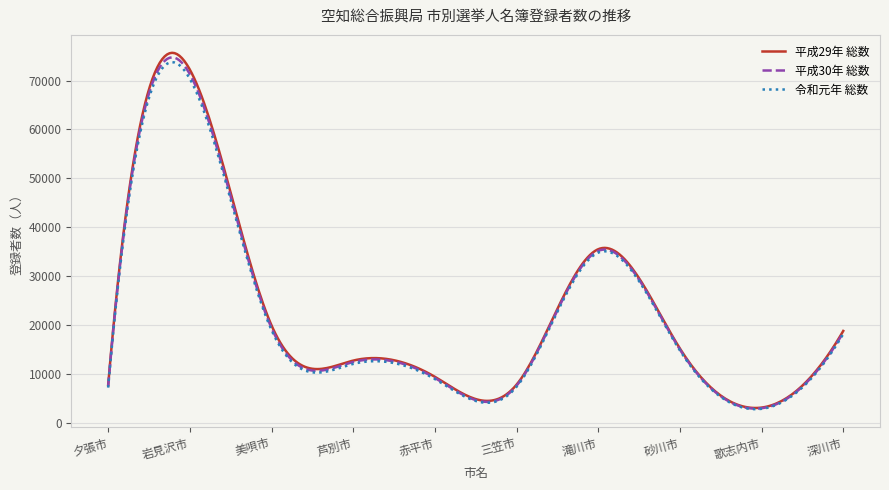

Which series has the widest spread of values?

平成29年 総数